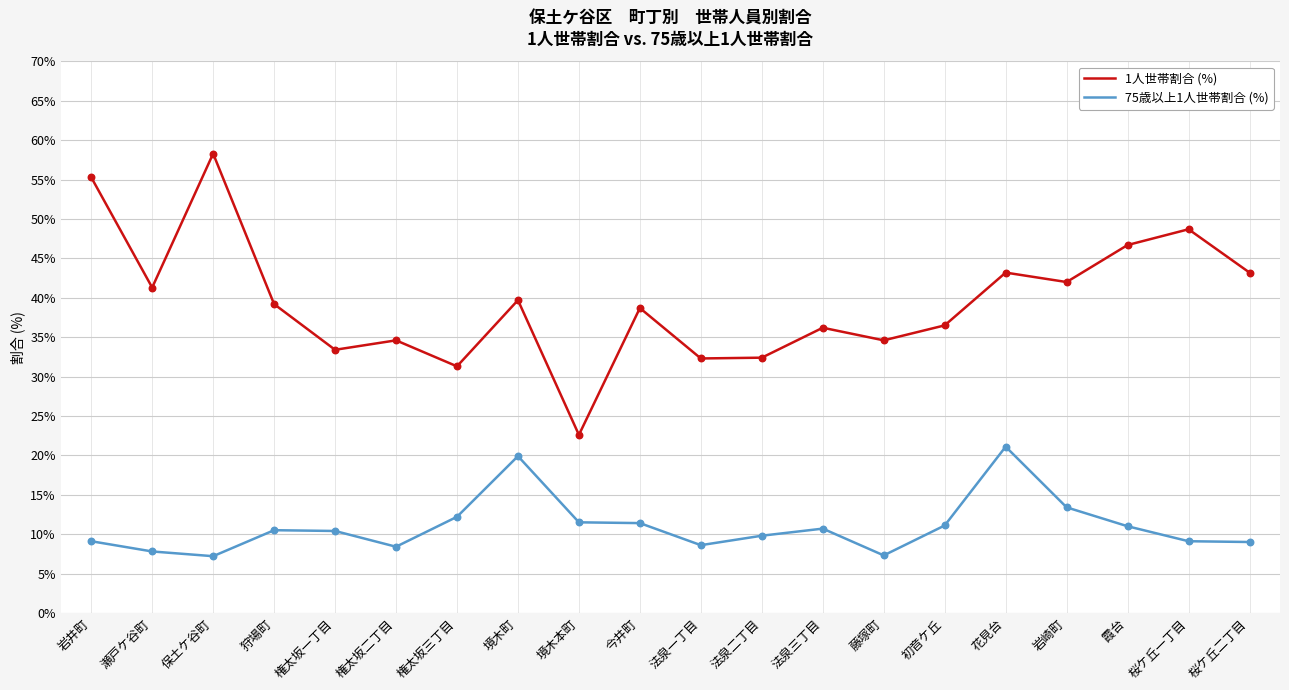

What is the difference between the highest and lowest values at 霞台?

35.7